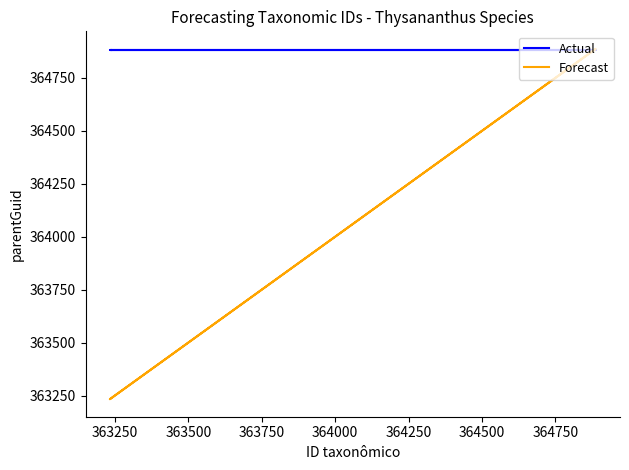

At how many categories does at least one series exceed 363746?

4